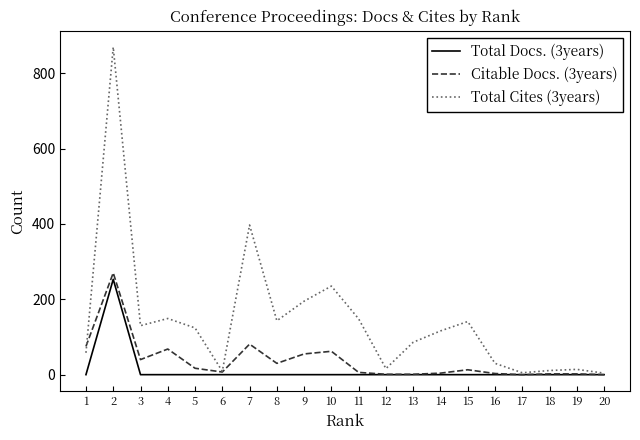

Which series has the widest spread of values?

Total Cites (3years)